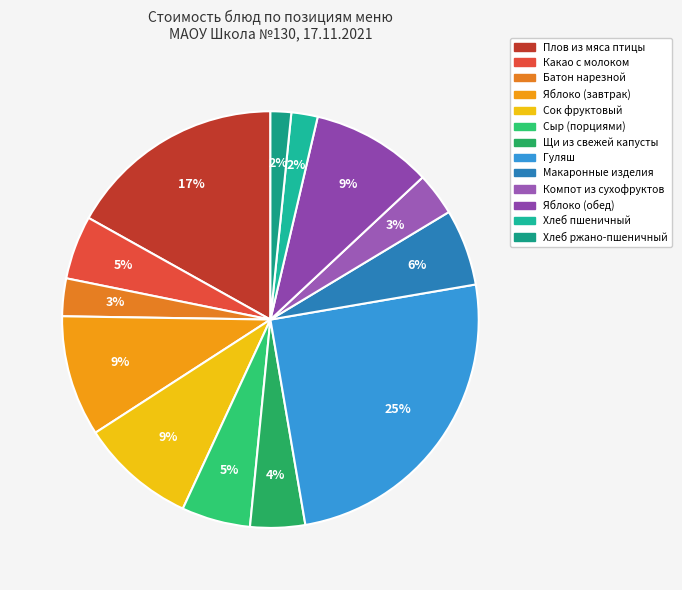

Does any single category account for the majority?

No